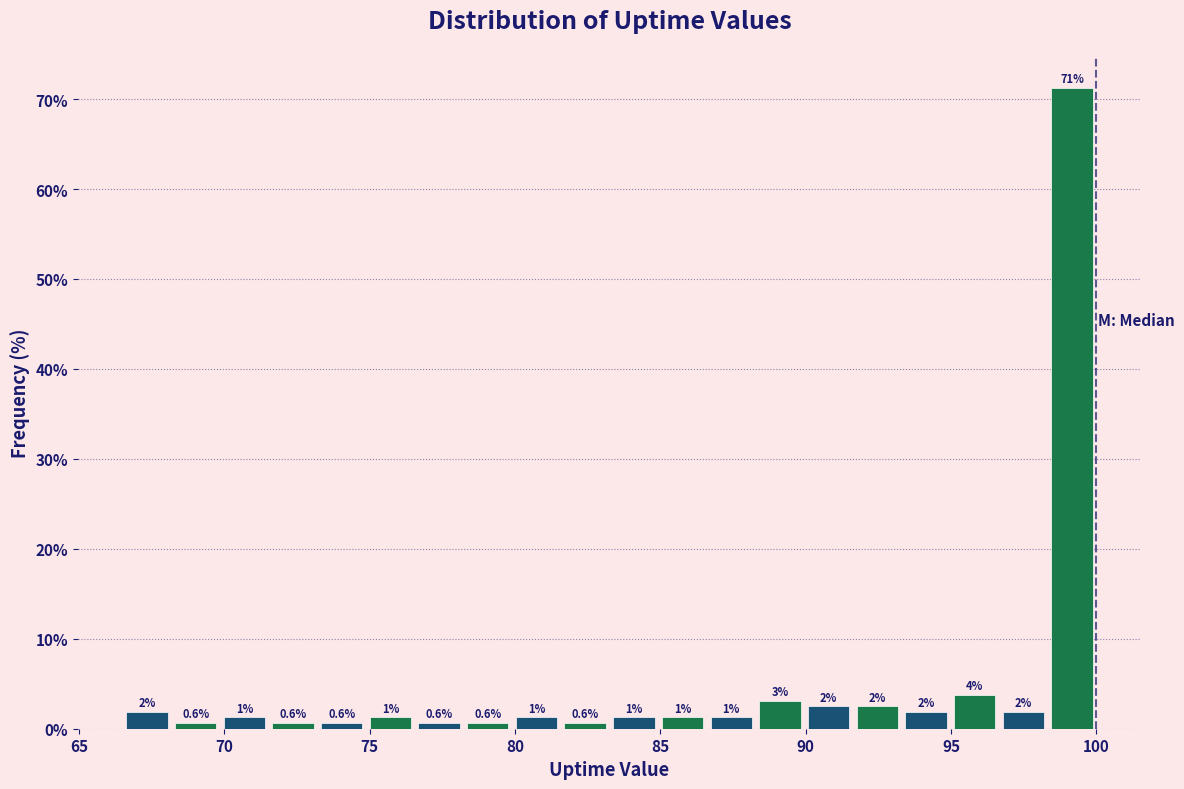

Read against the x-axis, roughly where is the centre of the tallest bar?

99.0